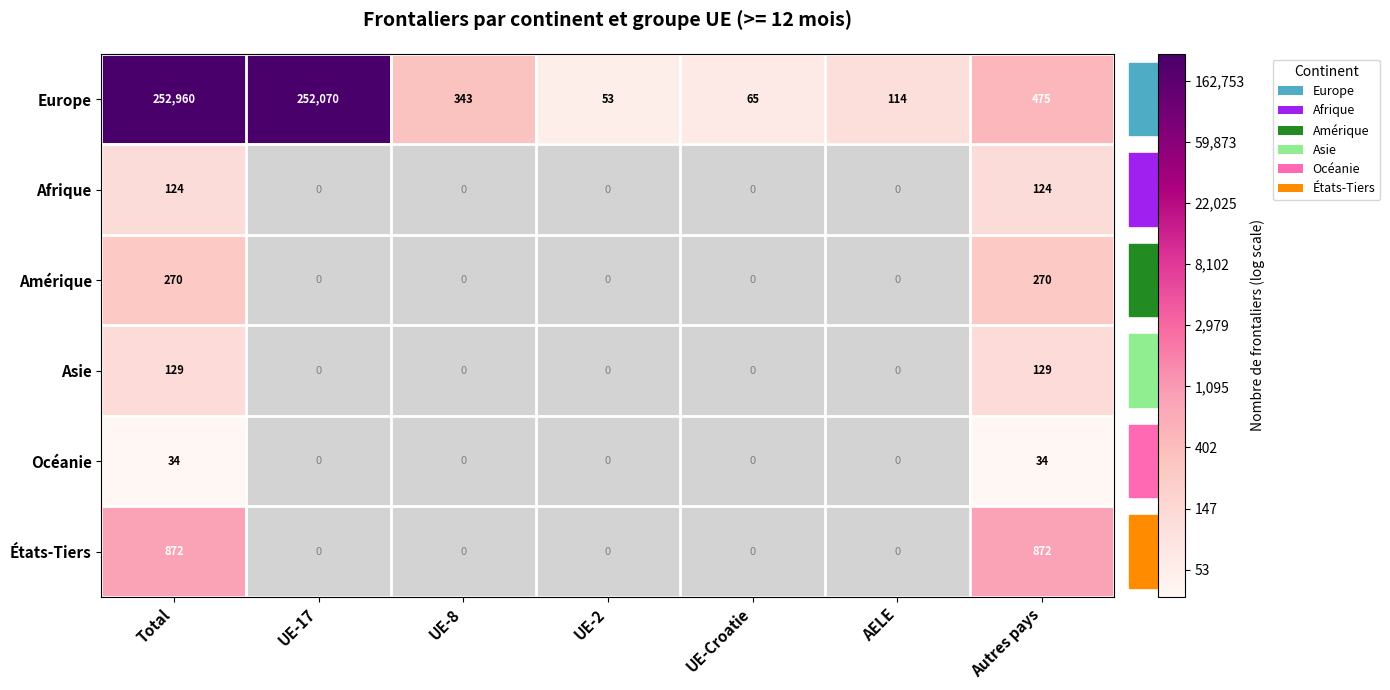

At which category is the sum across all series the highest?

Total